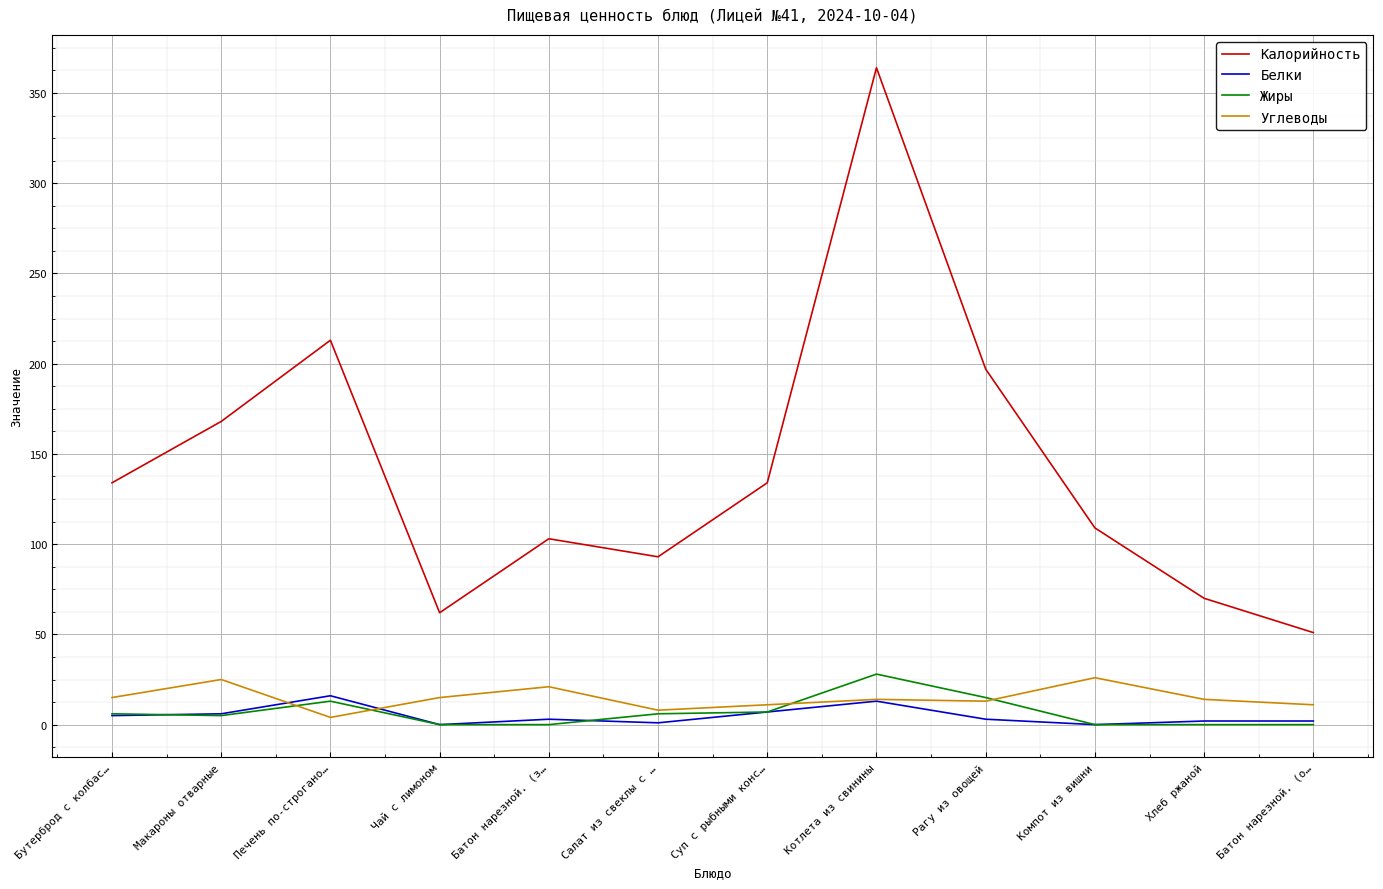

Which series has the largest total across all categories?

Калорийность